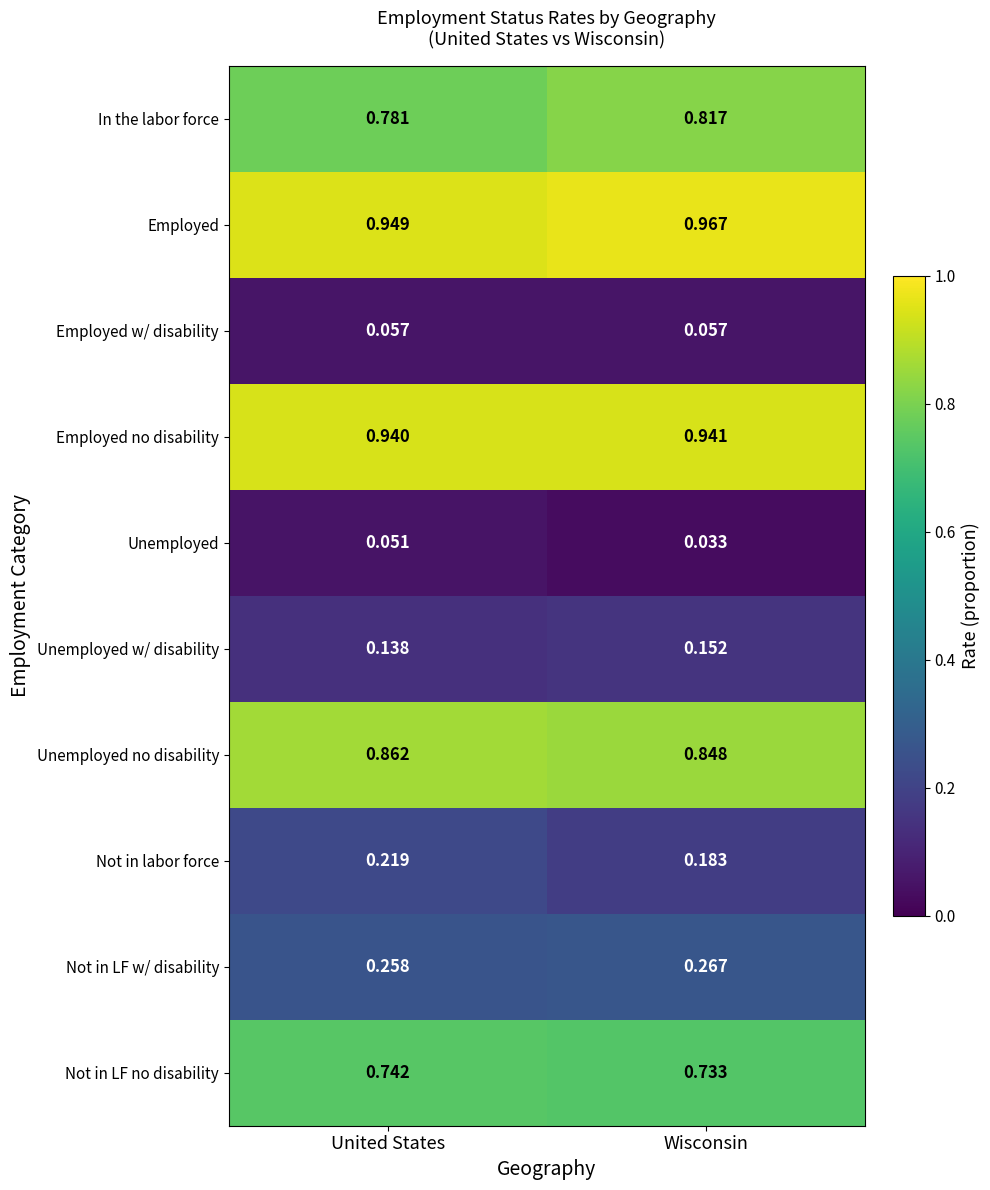

Which category has the lowest value in the Unemployed w/ disability series?

United States